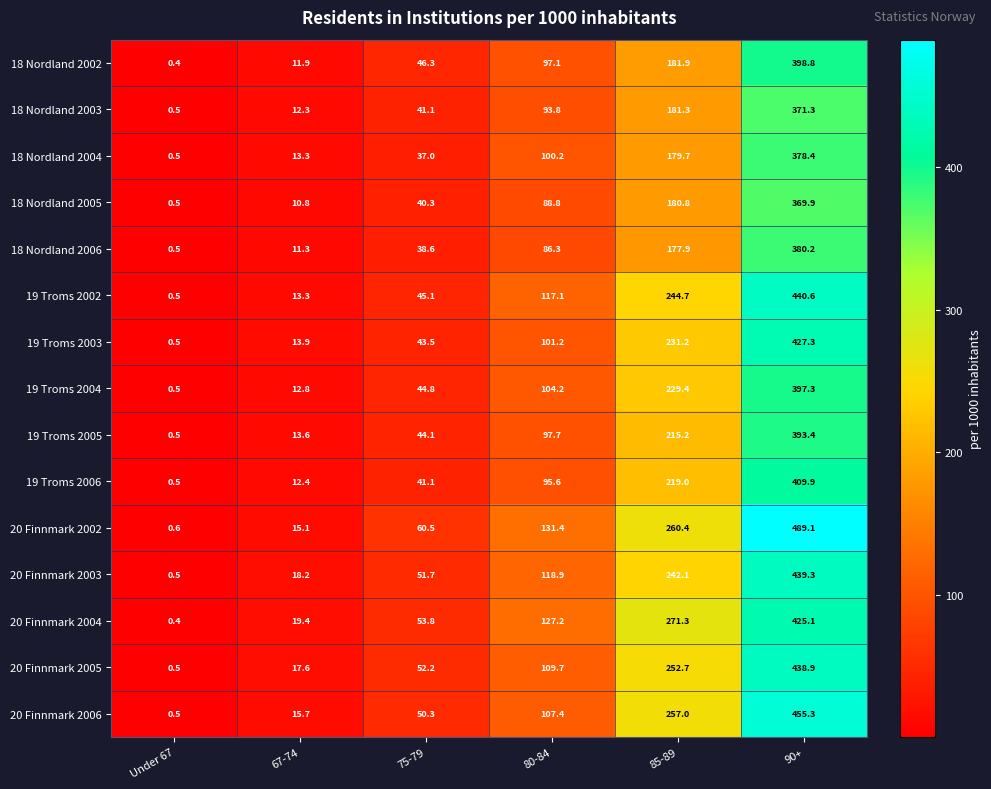

What is the difference between the highest and lowest values at 90+?

119.2